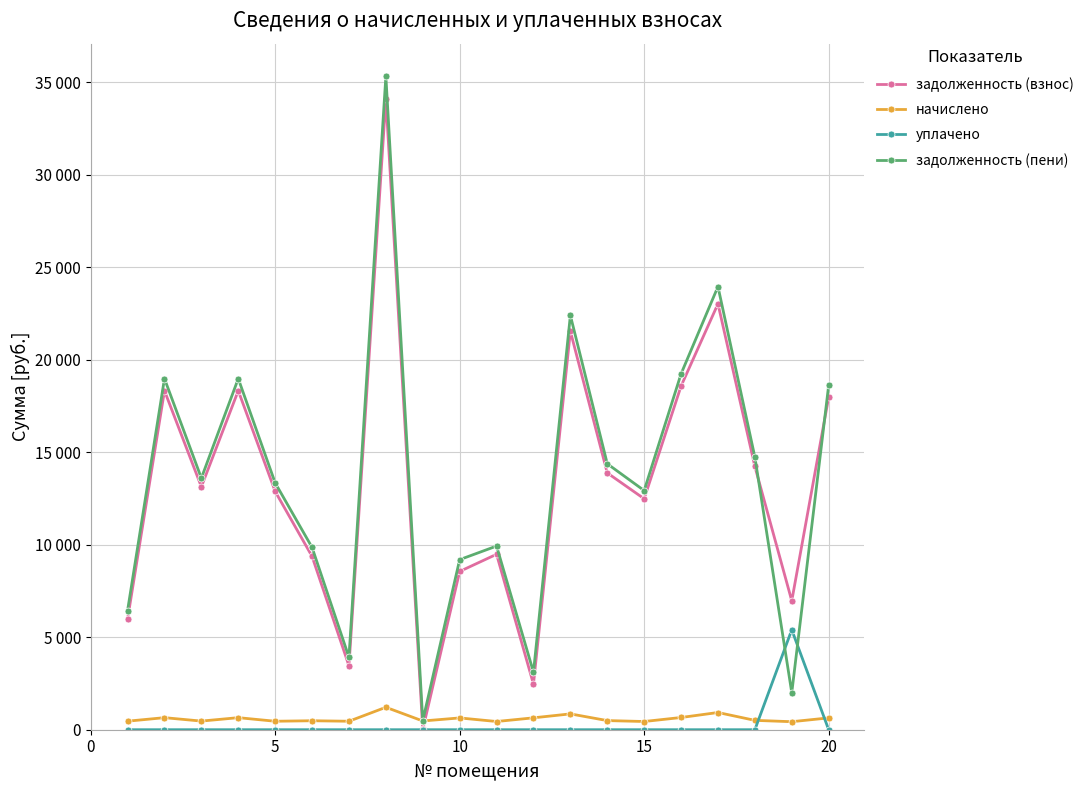

True or false: начислено and задолженность (пени) intersect in this chart.

False